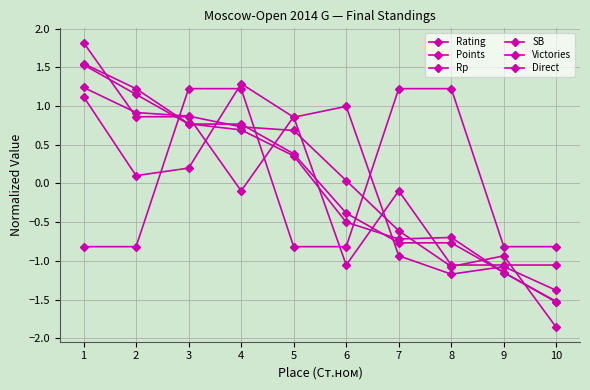

How many intersections are there between SB and Victories?

6